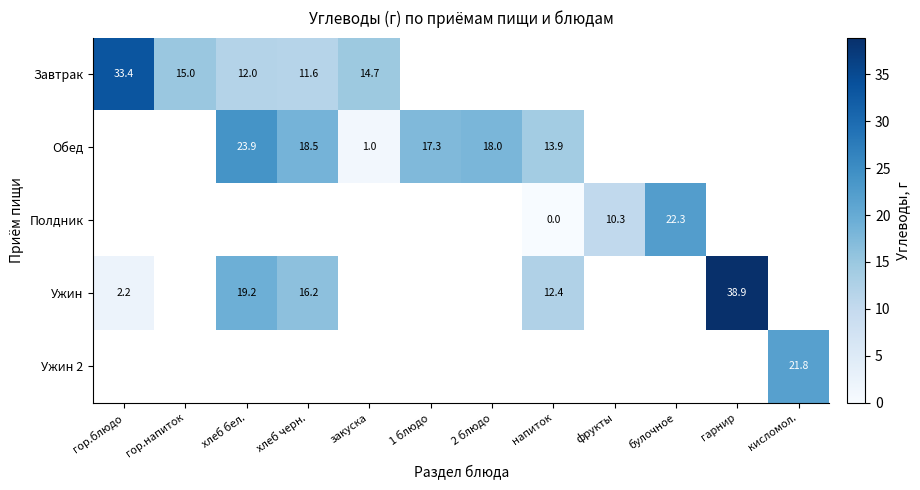

Is the value of Ужин 2 at кисломол. greater than the value of Ужин at гарнир?

No